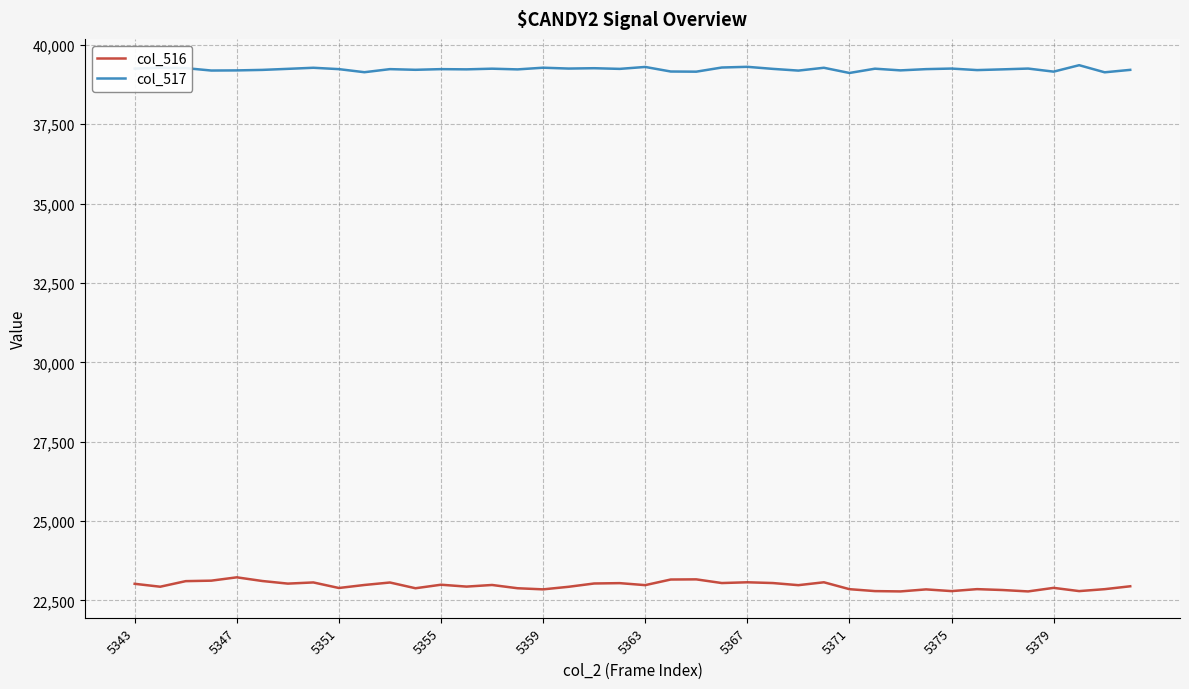

How many lines are shown in the chart?

2